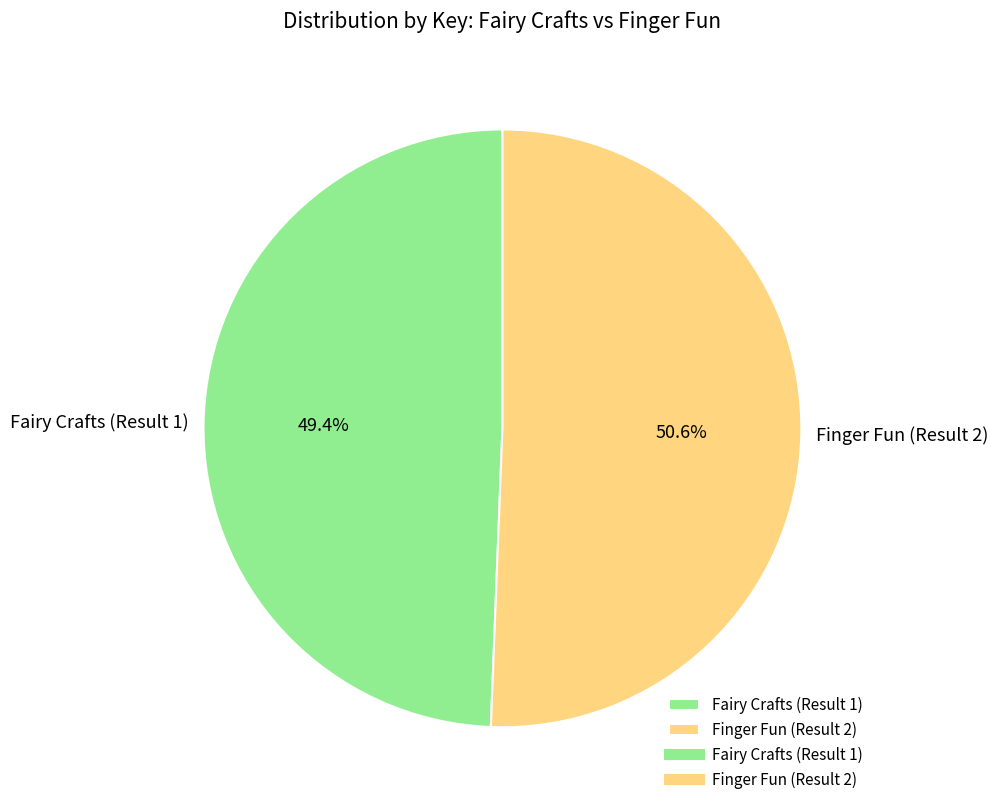

Which category has the smallest portion of the pie?

Fairy Crafts (Result 1)